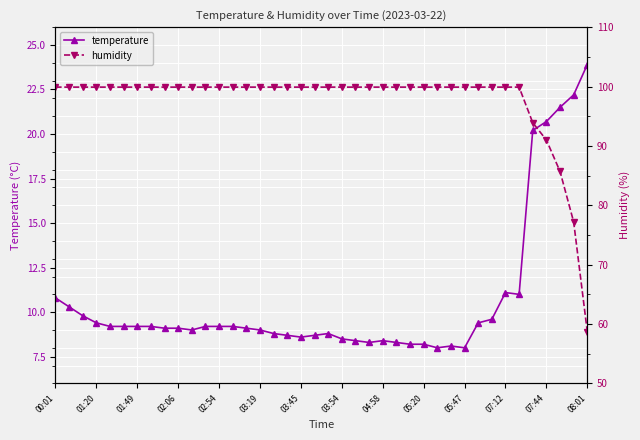

What value does the temperature series have at 23?

8.3